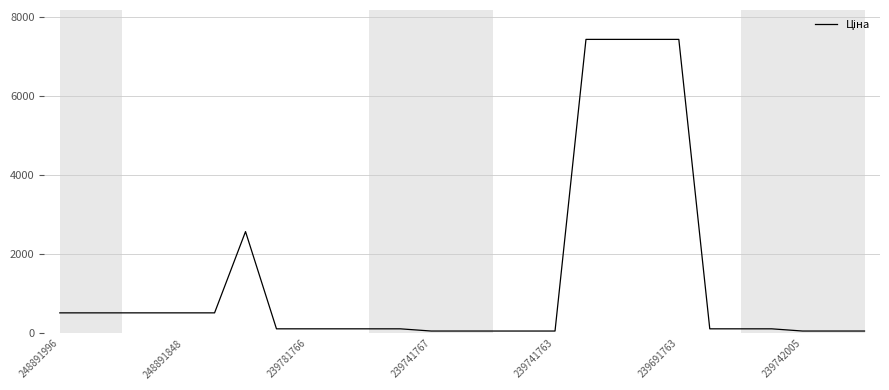

What is the greatest value displayed?

7436.2